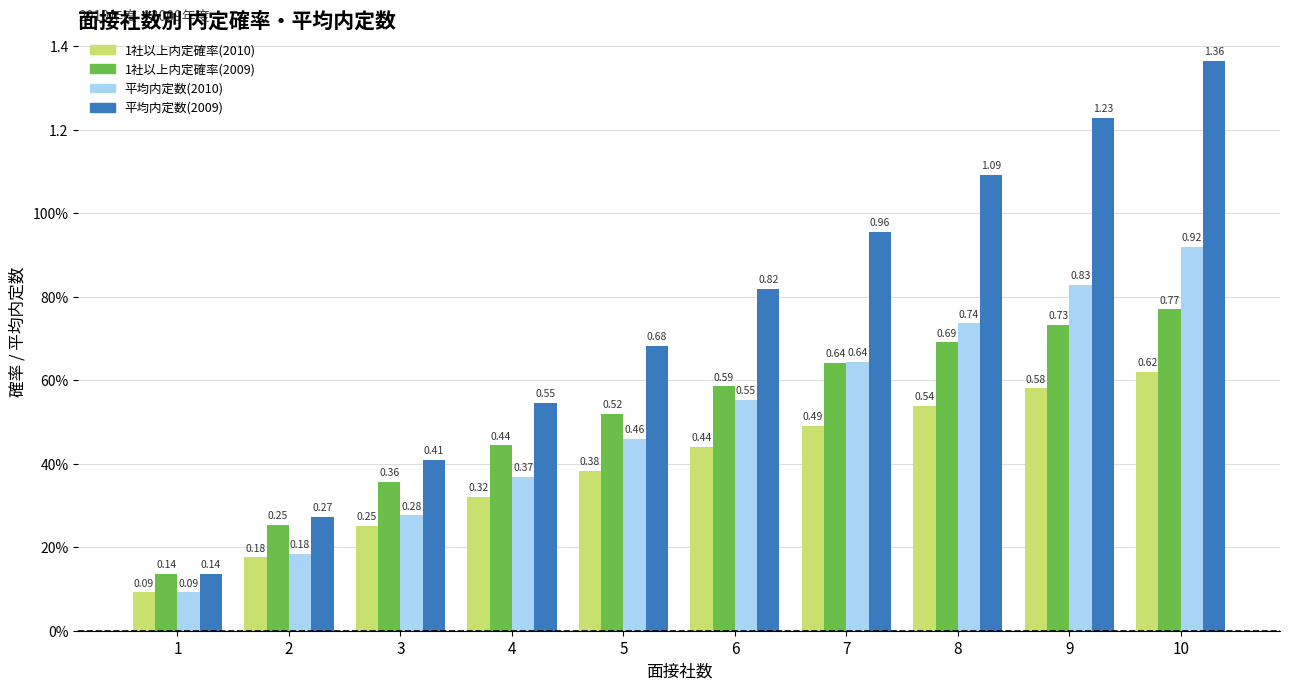

What are all the series names shown in the legend?

1社以上内定確率(2010), 1社以上内定確率(2009), 平均内定数(2010), 平均内定数(2009)